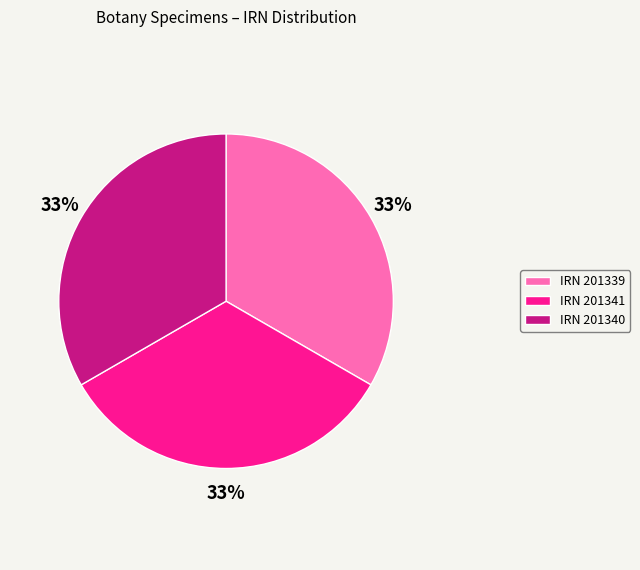

How many segments does this pie chart have?

3